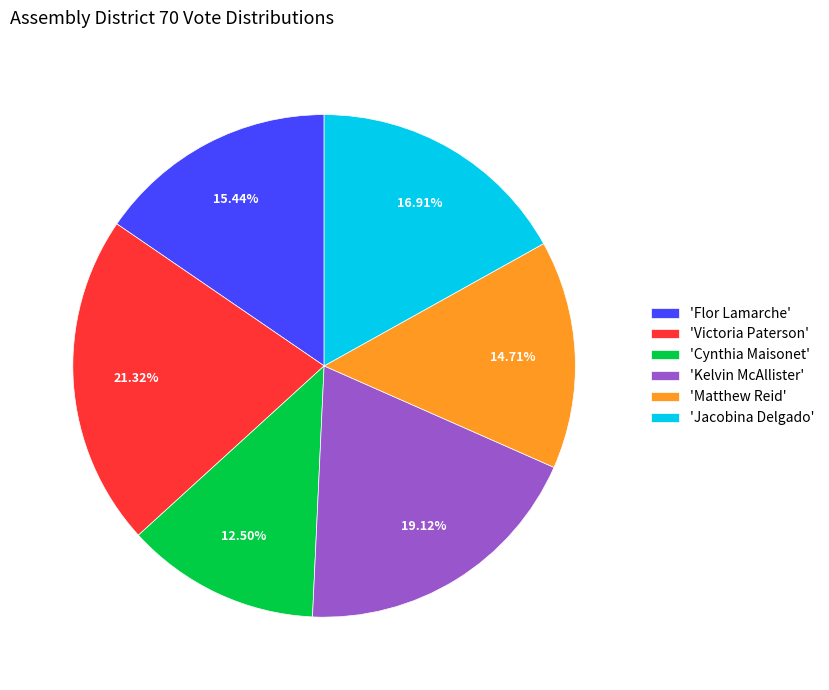

How many segments does this pie chart have?

6